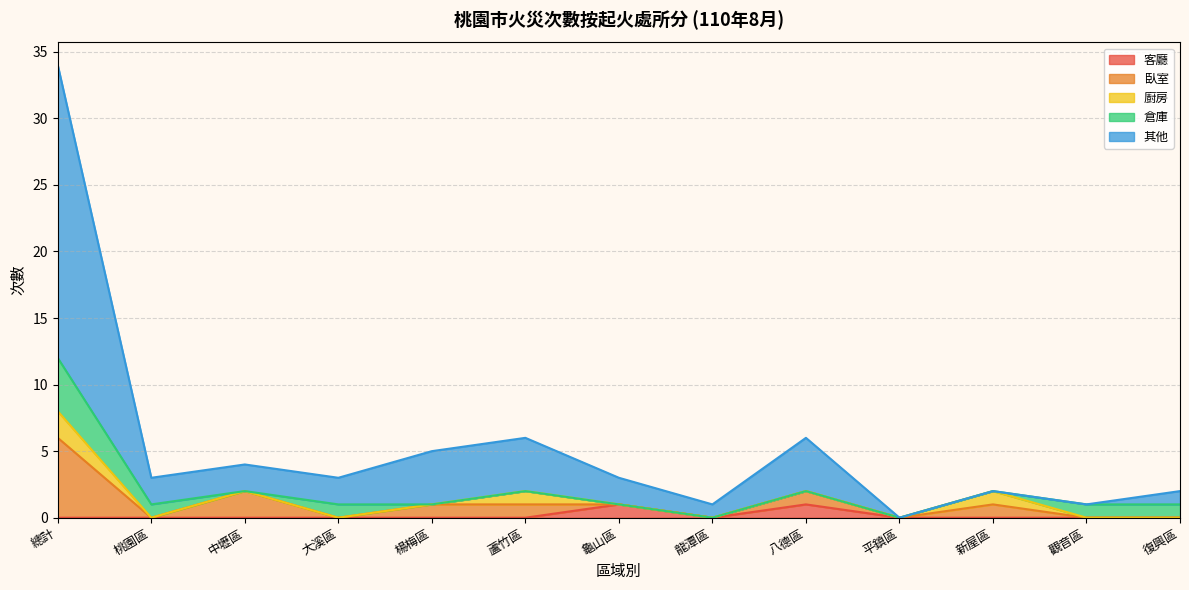

What is the average value of the 倉庫 series?

1